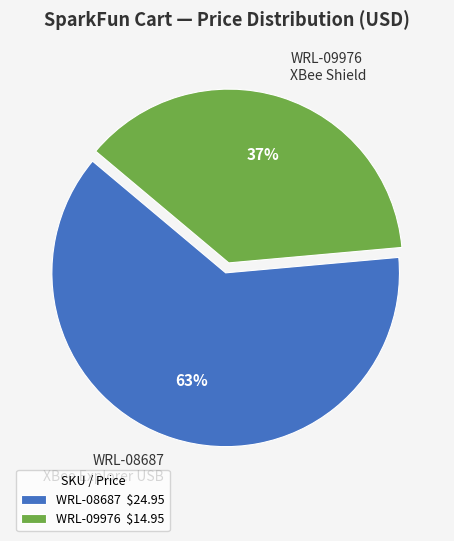

Between WRL-08687 XBee Explorer USB and WRL-09976 XBee Shield, which is larger?

WRL-08687 XBee Explorer USB